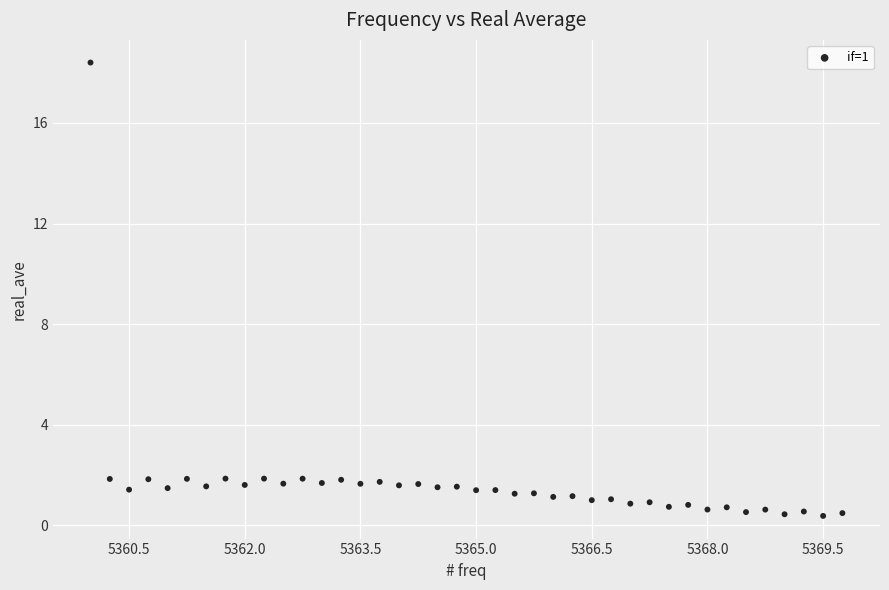

What is the range of X values (max minus min)?

9.8